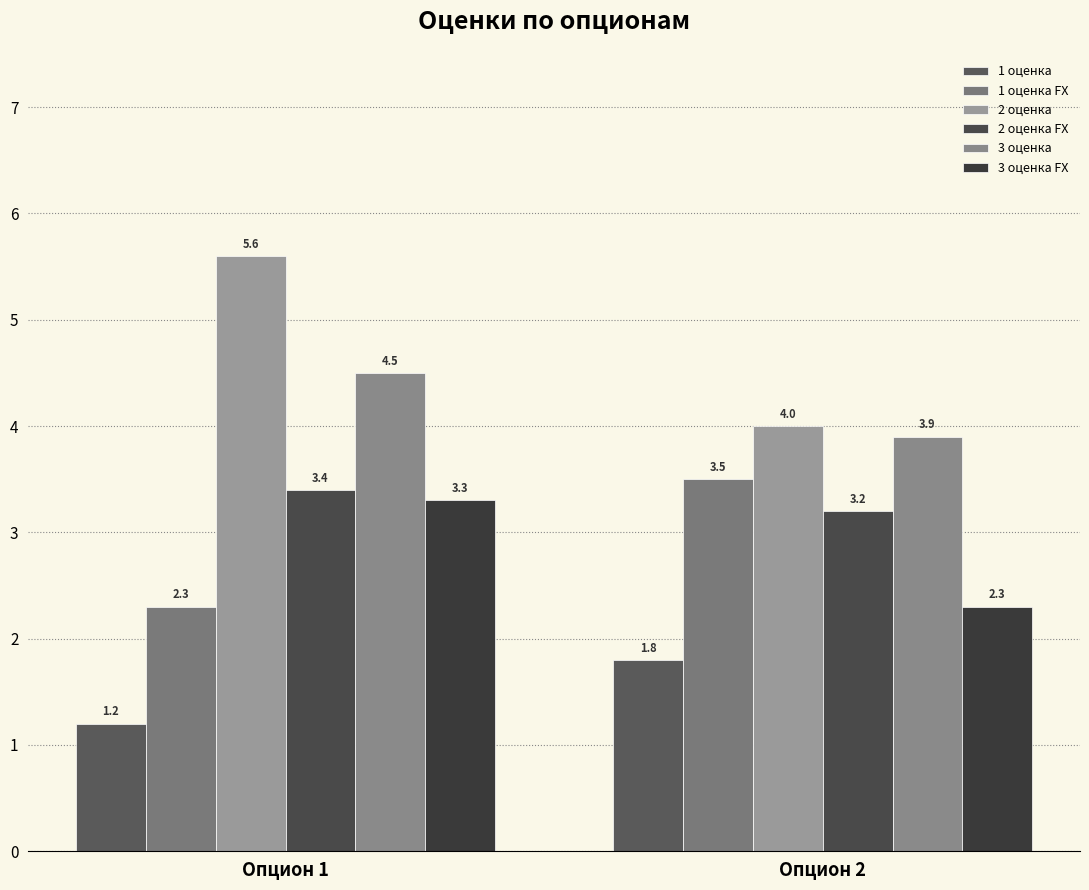

What is the difference between the maximum and minimum values in the 1 оценка FX series?

1.2